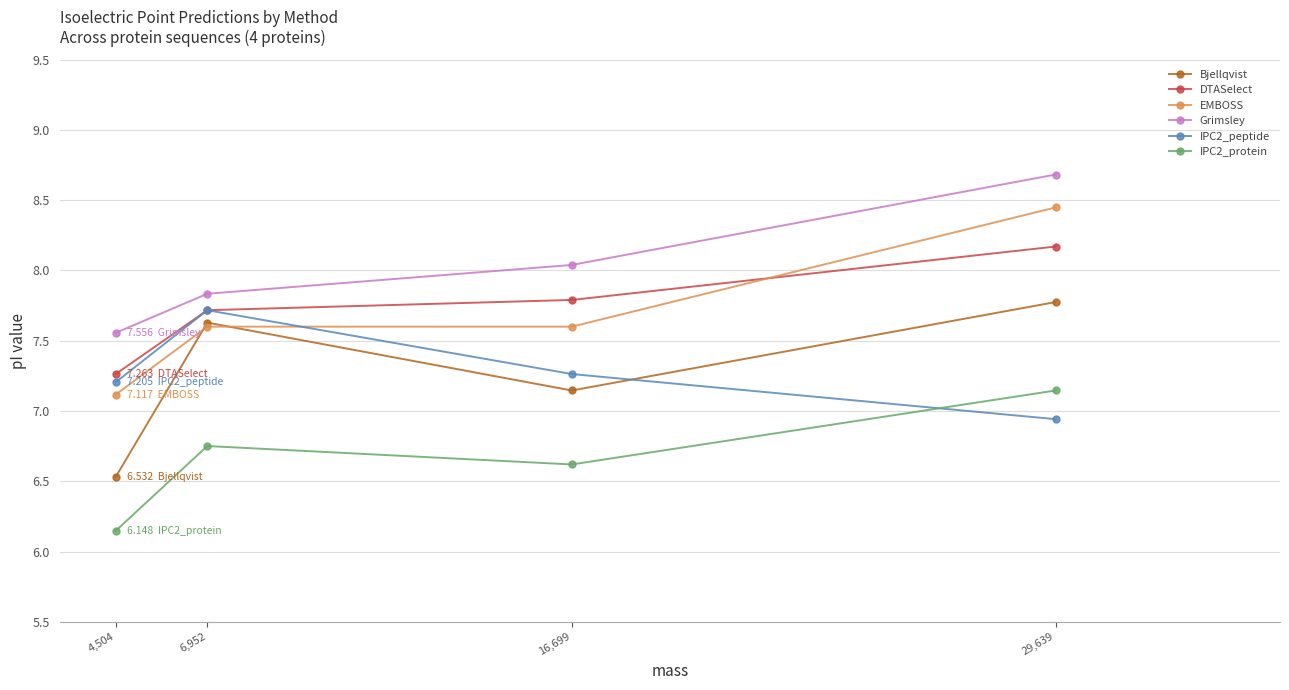

Count the number of data series in this chart.

6